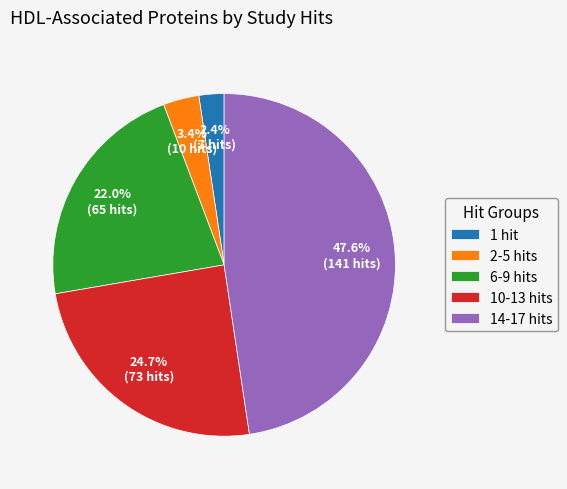

Rank the categories by value from lowest to highest.

1 hit, 2-5 hits, 6-9 hits, 10-13 hits, 14-17 hits